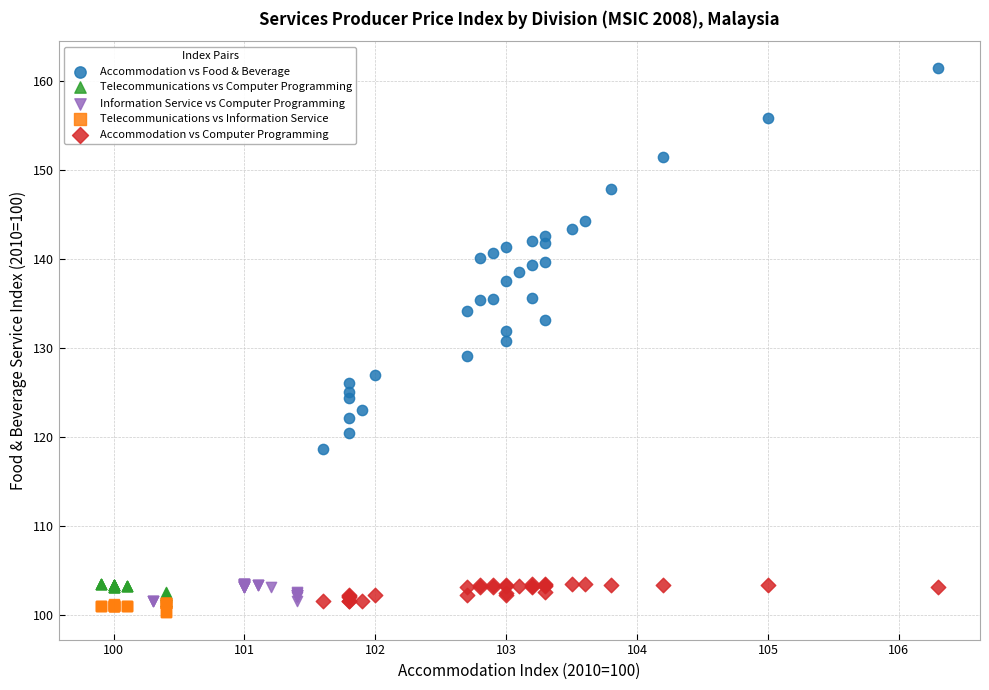

Which series reaches the maximum Y coordinate?

Accommodation vs Food & Beverage